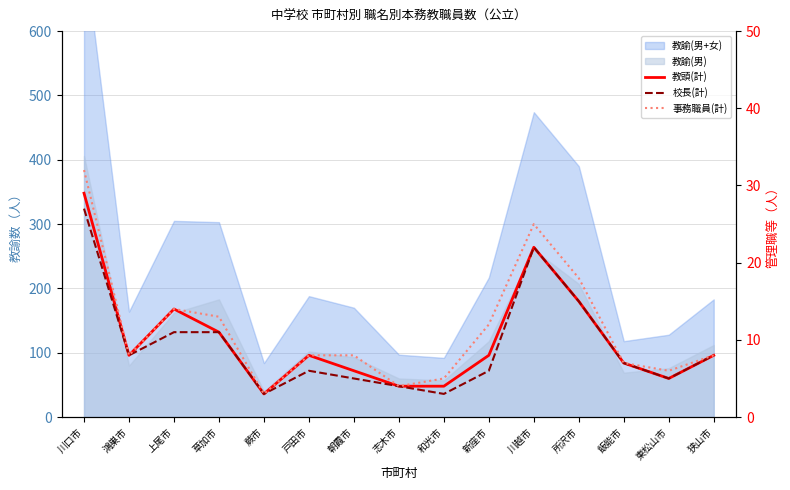

In 事務職員(計), how many points are lower than both neighbors (excluding endpoints)?

4